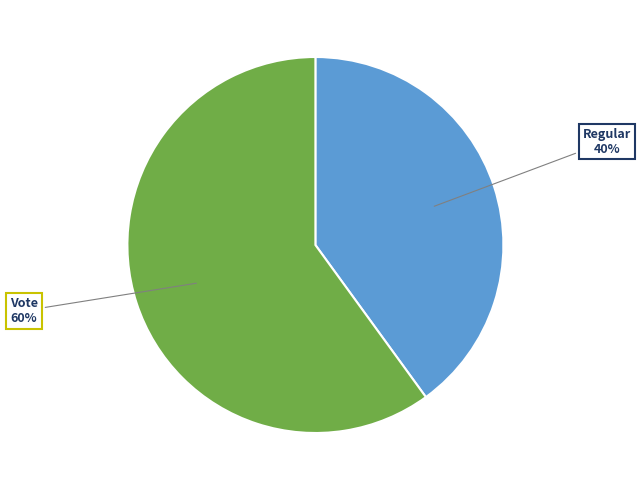

What is the ratio of the value at Vote to the value at Regular?

1.5